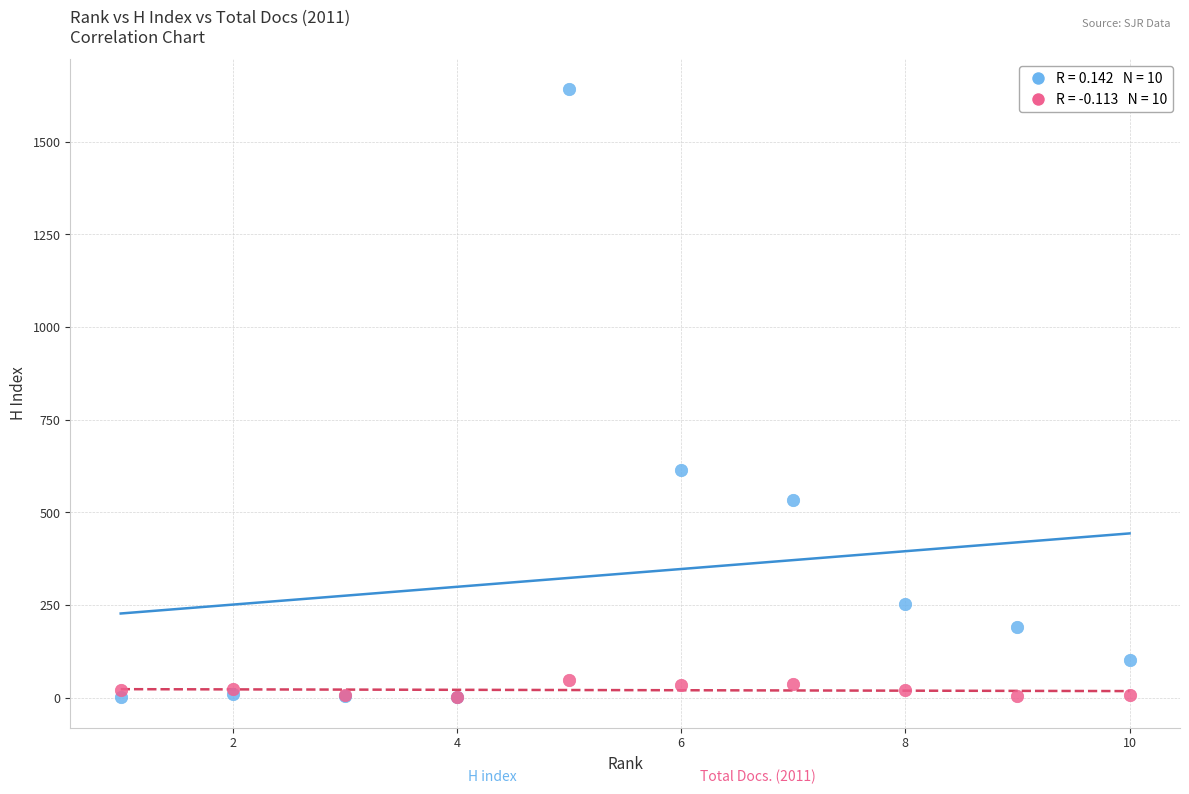

Across all series, what Y value is closest to 821?

615